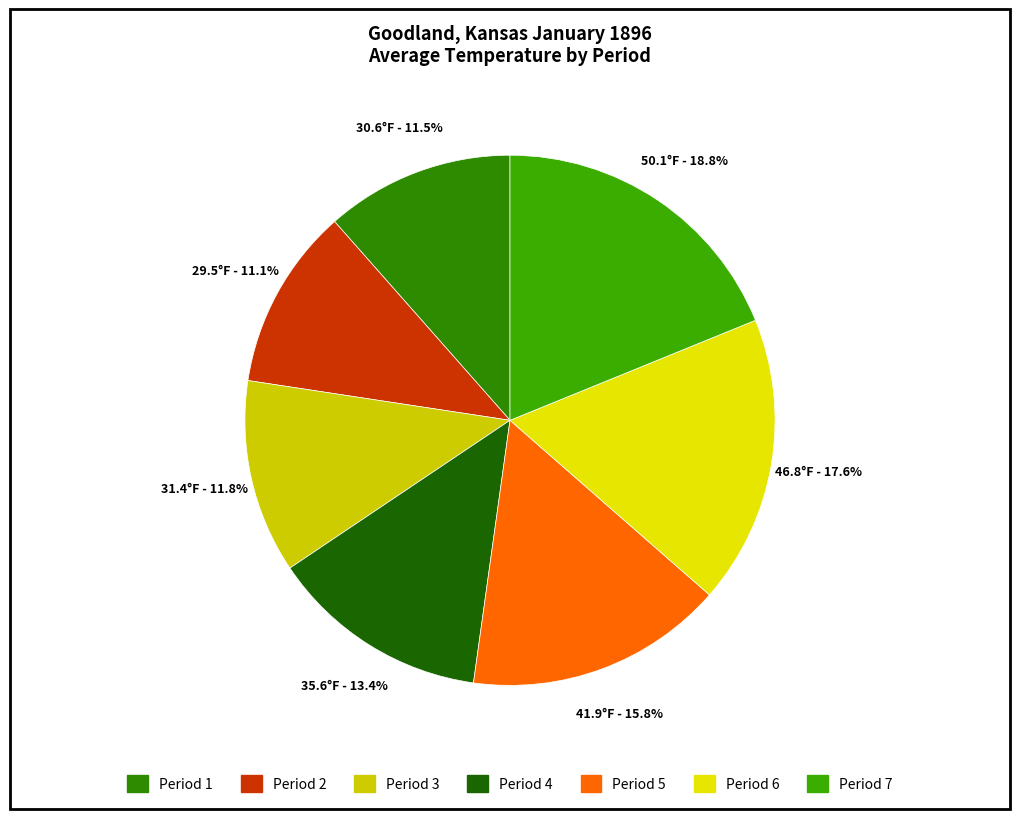

What is the largest slice in the pie chart?

Period 7